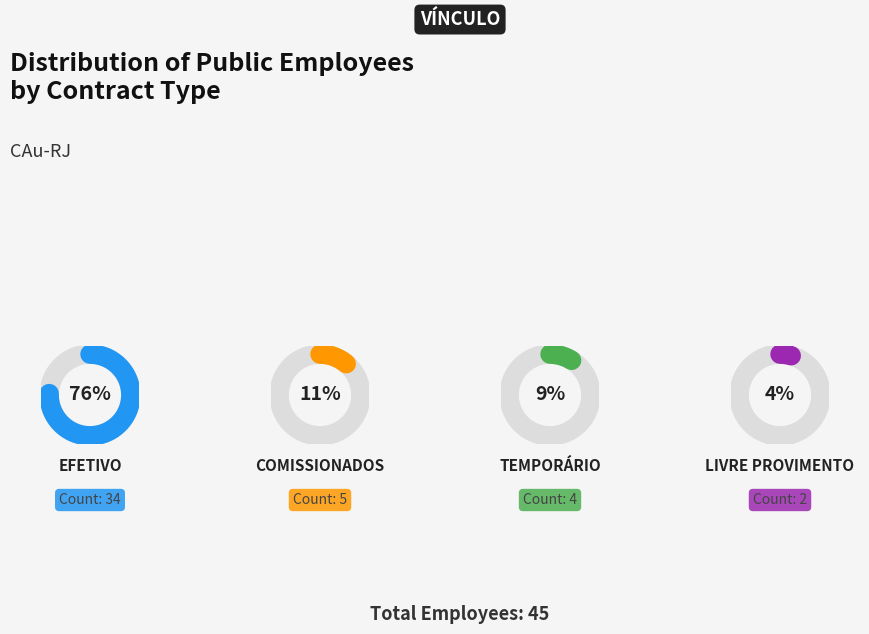

Do EFETIVO and LIVRE PROVIMENTO together represent more than half of the pie?

Yes